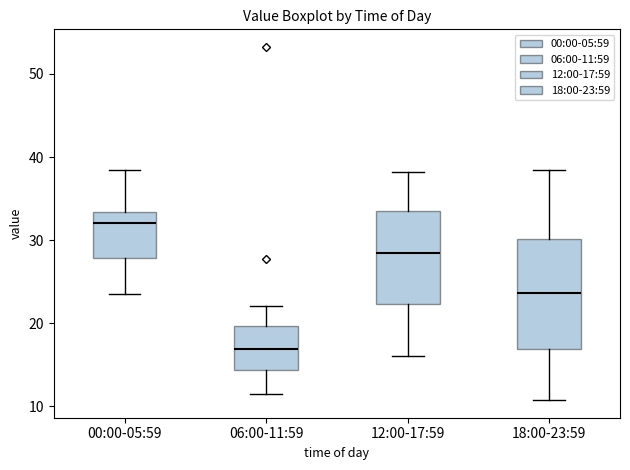

Which box is the tallest, from its lower edge to its upper edge?

18:00-23:59